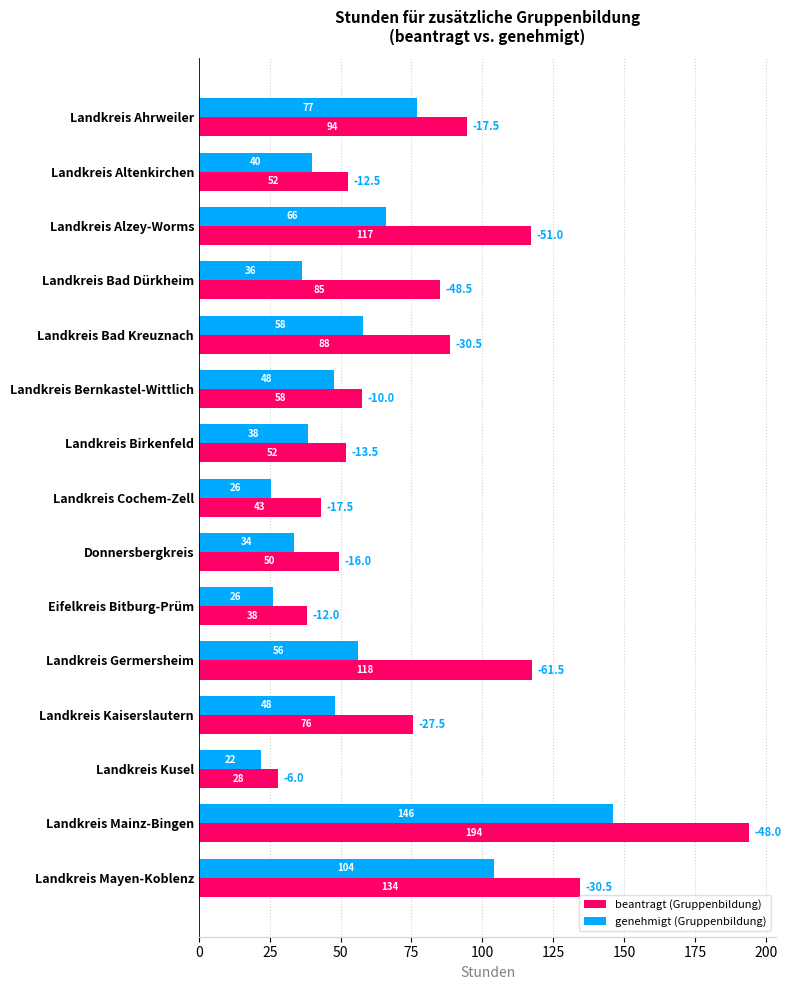

True or false: genehmigt (Gruppenbildung) has a value of 77.0 at Landkreis Ahrweiler.

True